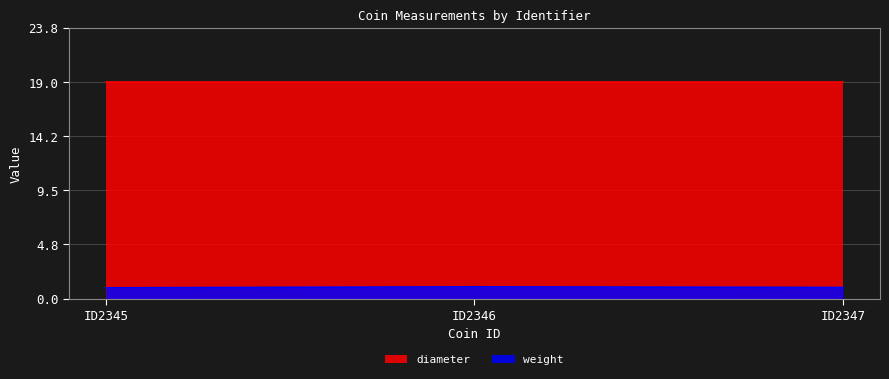

How many lines are shown in the chart?

2